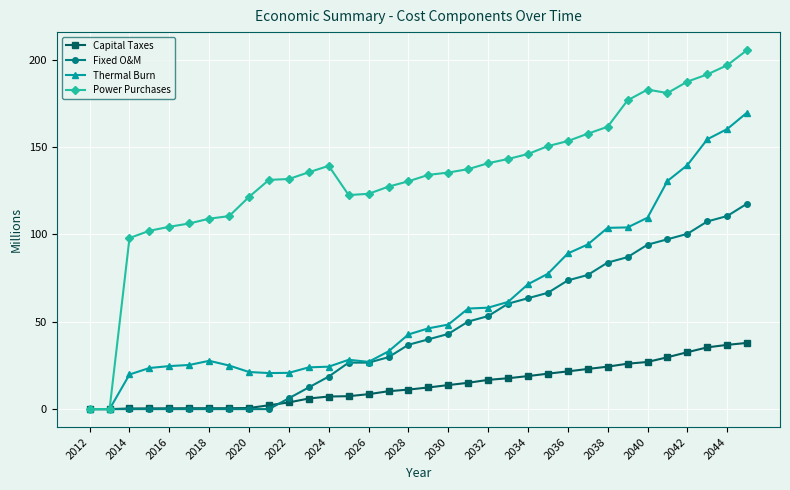

What is the value of the Fixed O&M point at the 22nd from the left?

60.3